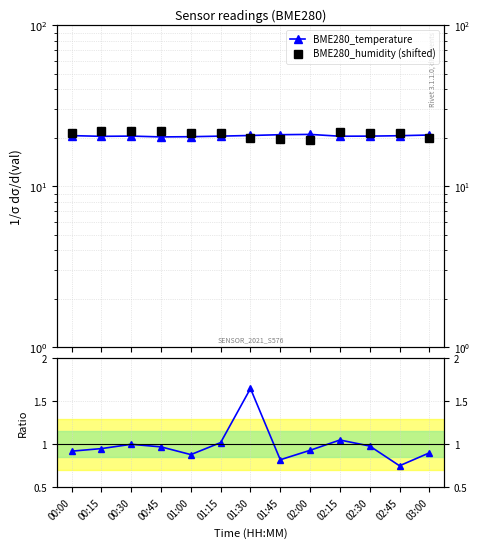

Where is Ratio nearest to the value 1?

00:30